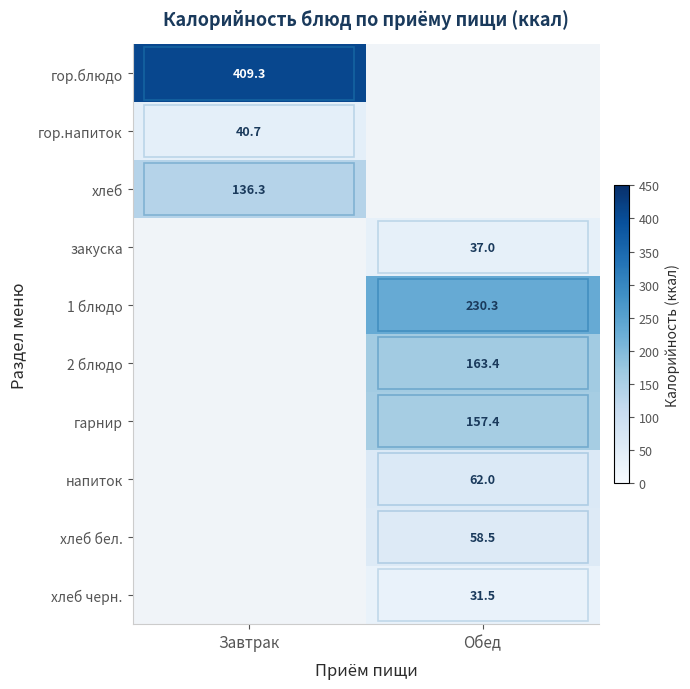

What is the maximum value shown in the chart?

409.3